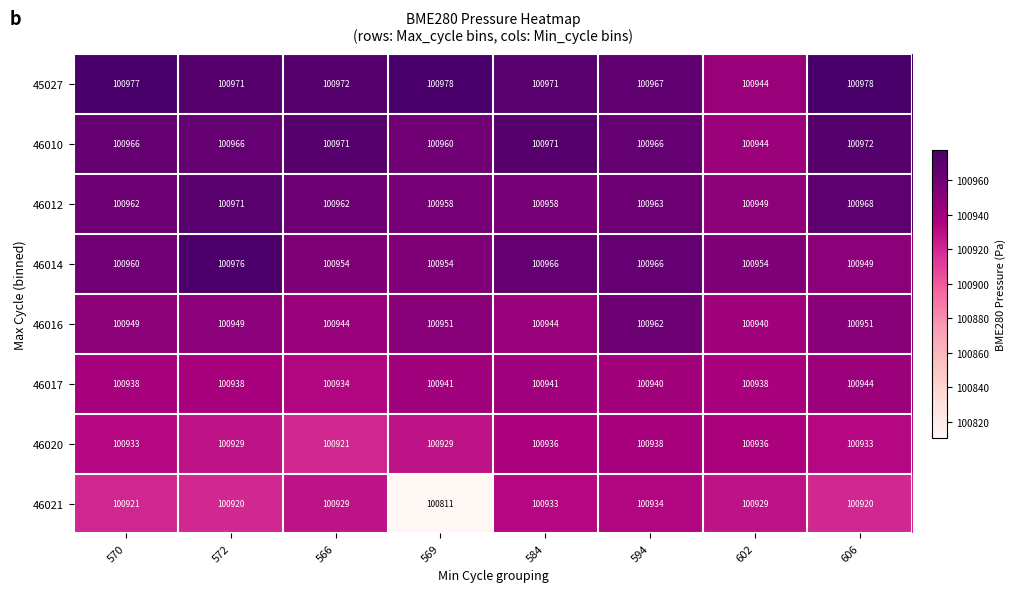

What is the maximum value shown in the chart?

100978